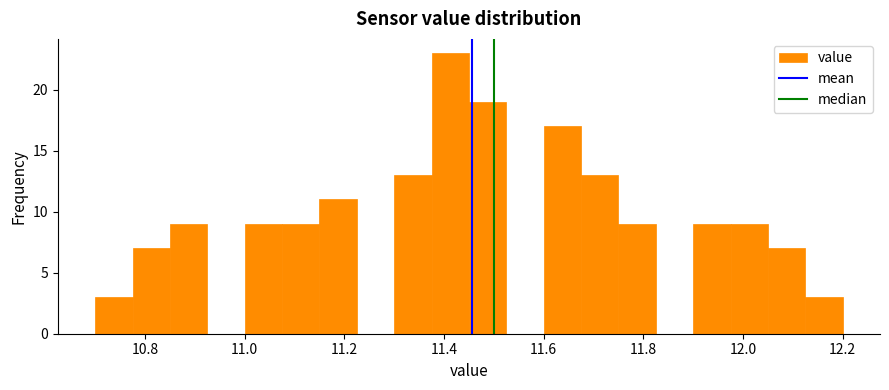

Read against the x-axis, roughly where is the centre of the tallest bar?

11.42